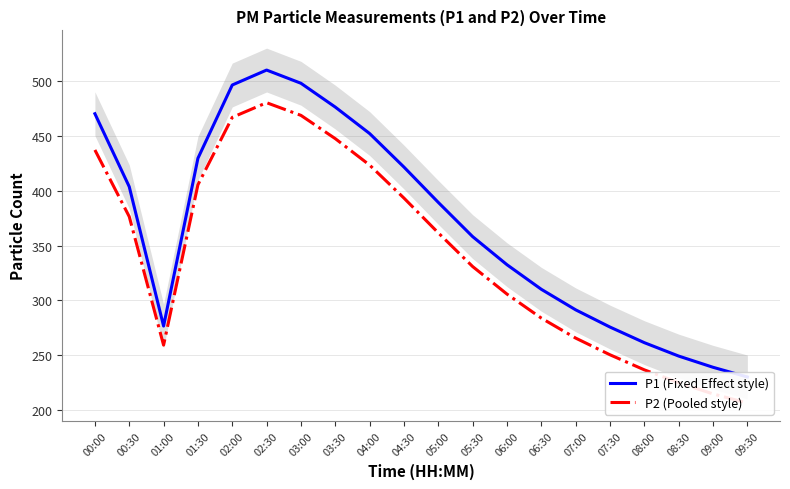

At which label does P1 (Fixed Effect style) reach its peak?

02:30